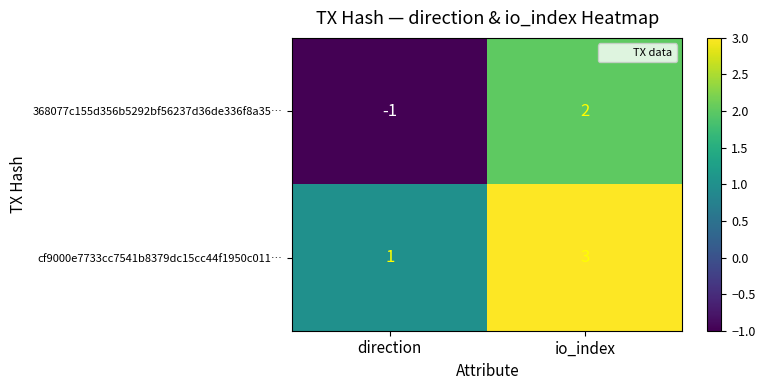

True or false: cf9000e7733cc7541b8379dc15cc44f1950c011… has a value of 1 at direction.

True